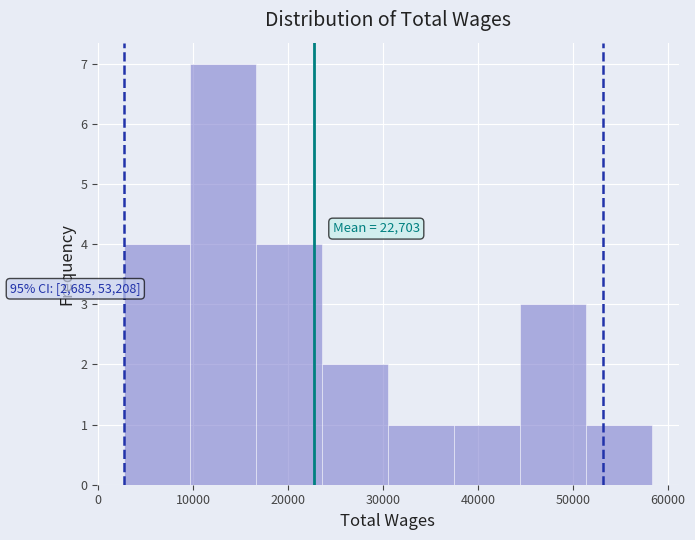

Over which range of the x-axis is the bar tallest?

10000 to 17000